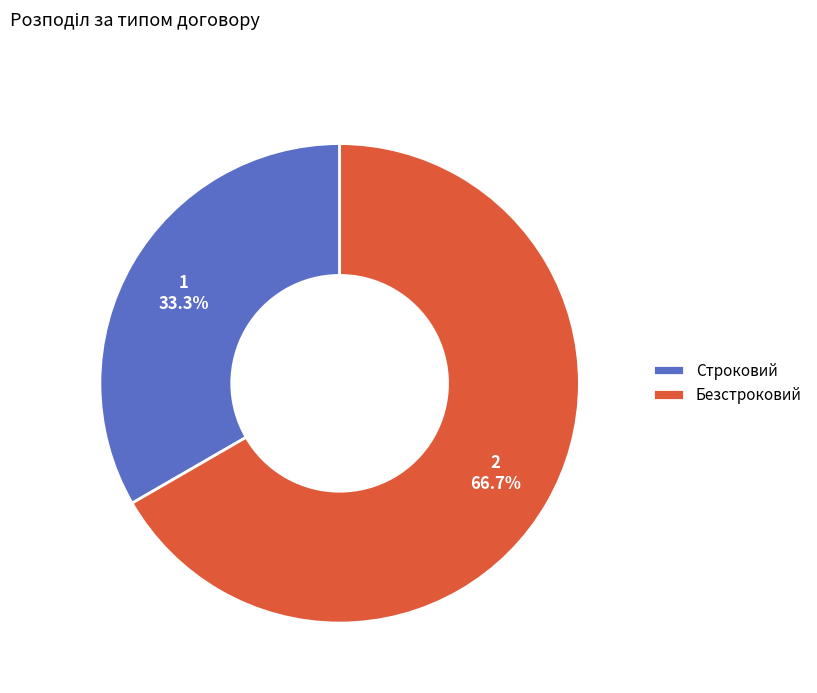

Which category accounts for the majority?

Безстроковий